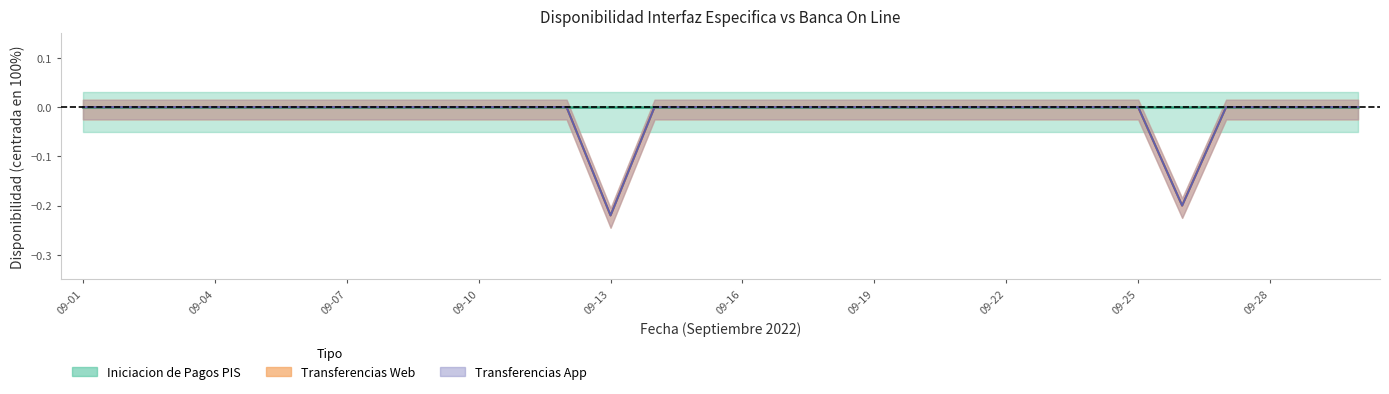

What is the sum of all Transferencias Web values?

-0.4